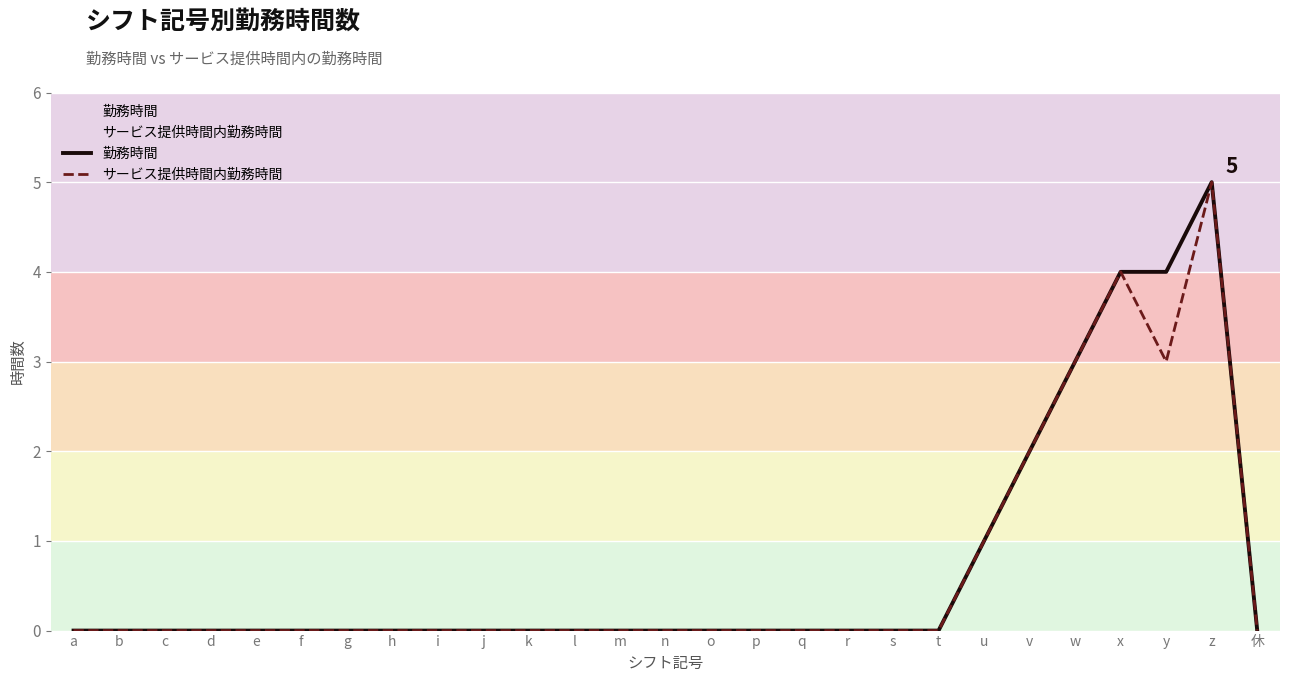

Which series has the widest spread of values?

勤務時間